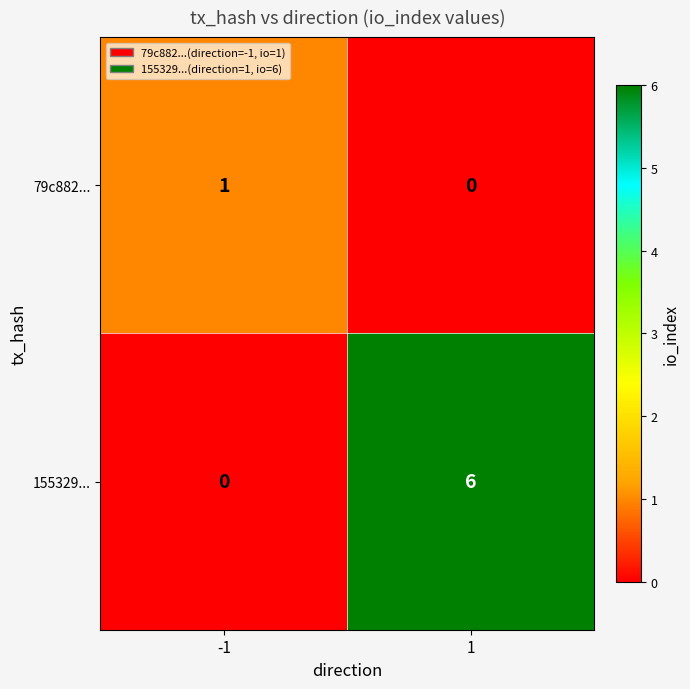

Reading left to right, extract all data points from this chart.

79c882...: -1=1	1=0
155329...: -1=0	1=6